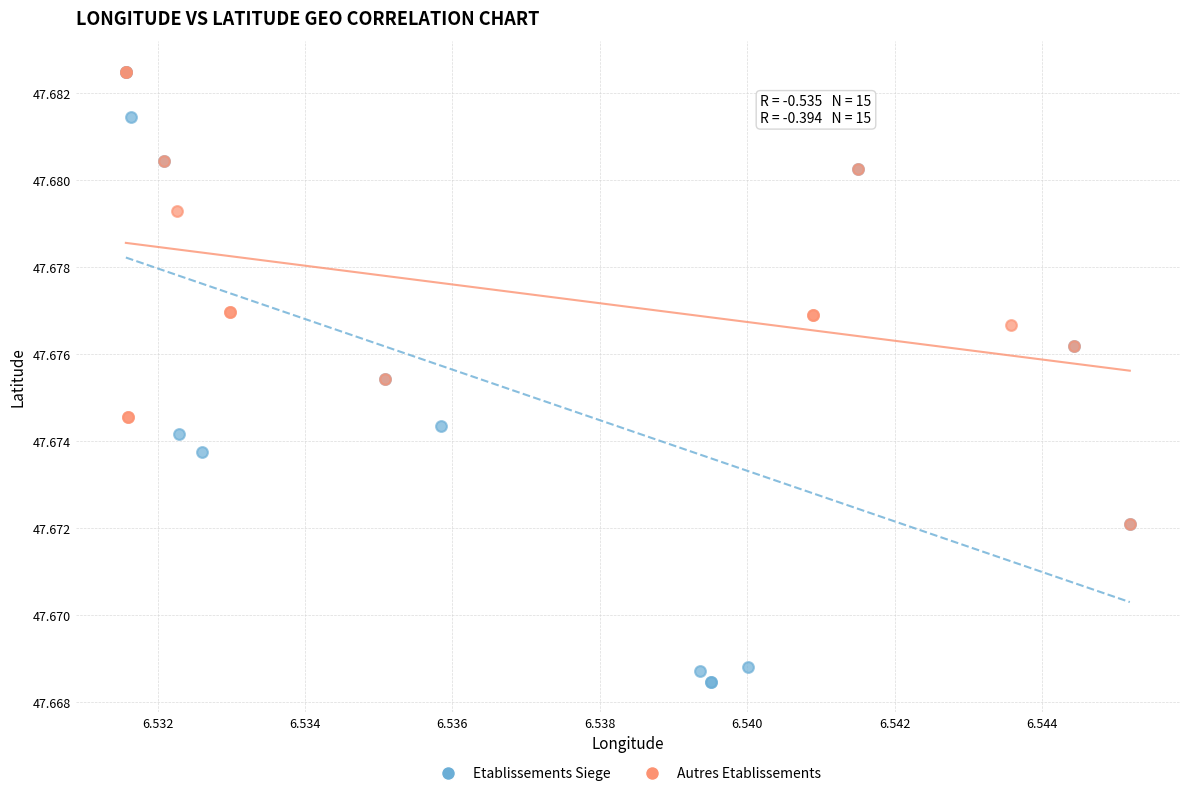

Which series has the widest spread of Y values?

Etablissements Siege